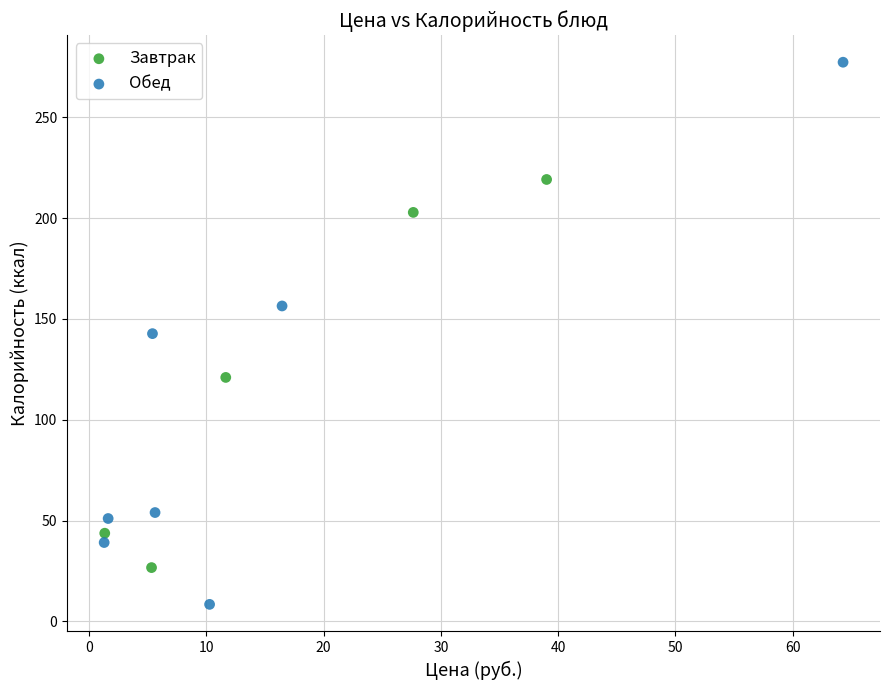

What are all the series names shown in the legend?

Завтрак, Обед